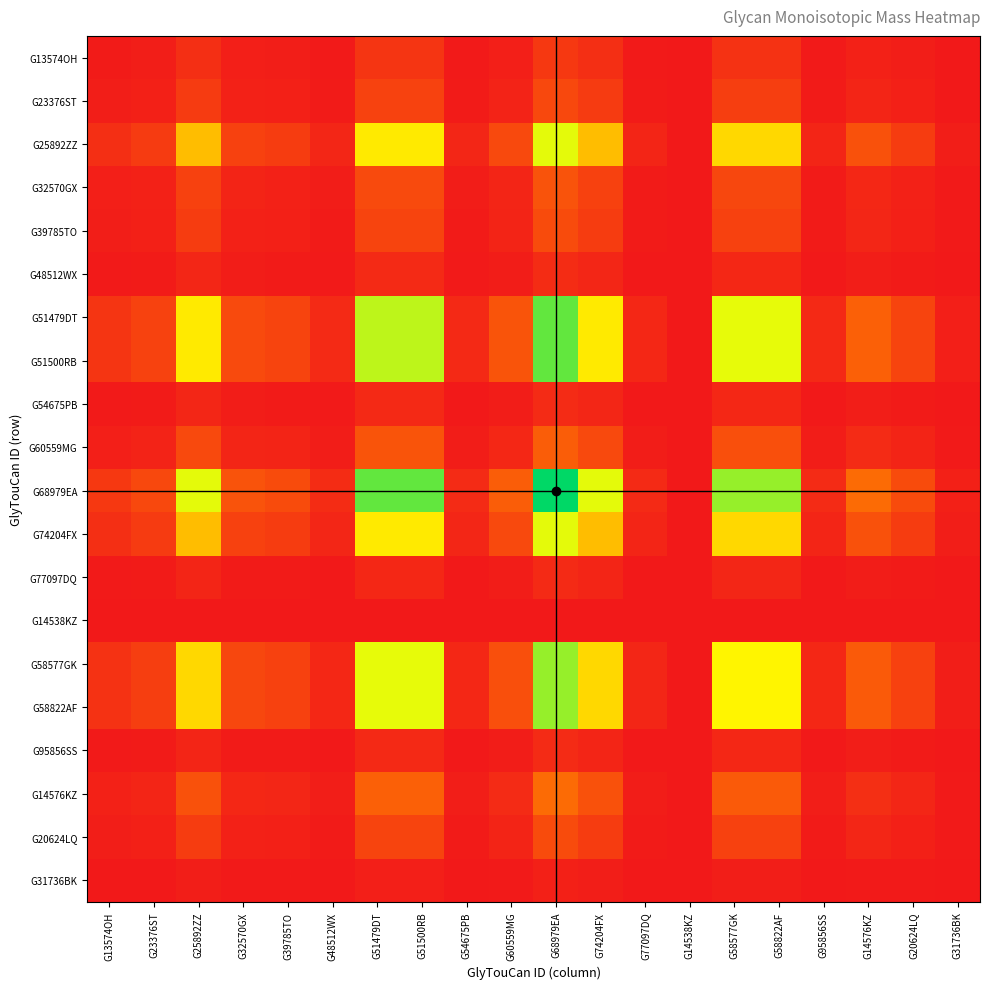

At which category is the sum across all series the highest?

G68979EA